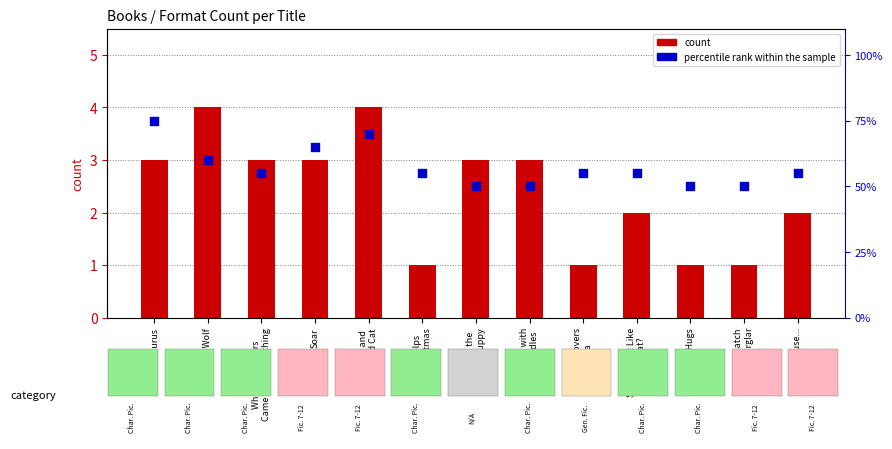

What is the total value across all series at 100% Wolf?

64